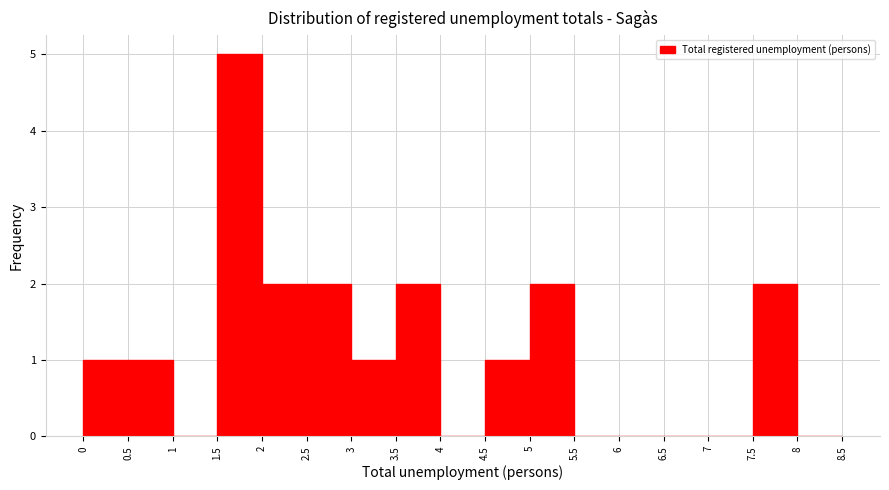

What is the height of the bar covering 7.5 to 8 on the x-axis? The values are not printed on the chart, so give them approximately, as read against the axis.

2